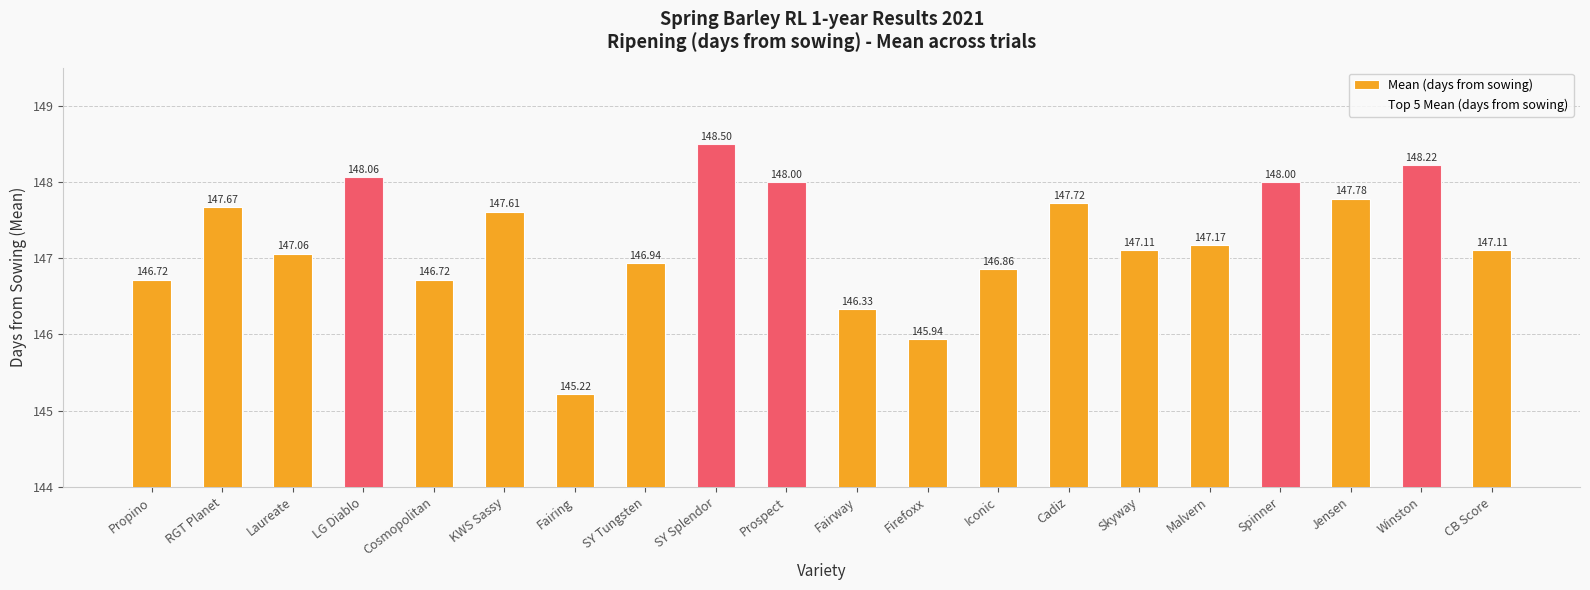

Count the number of data series in this chart.

2